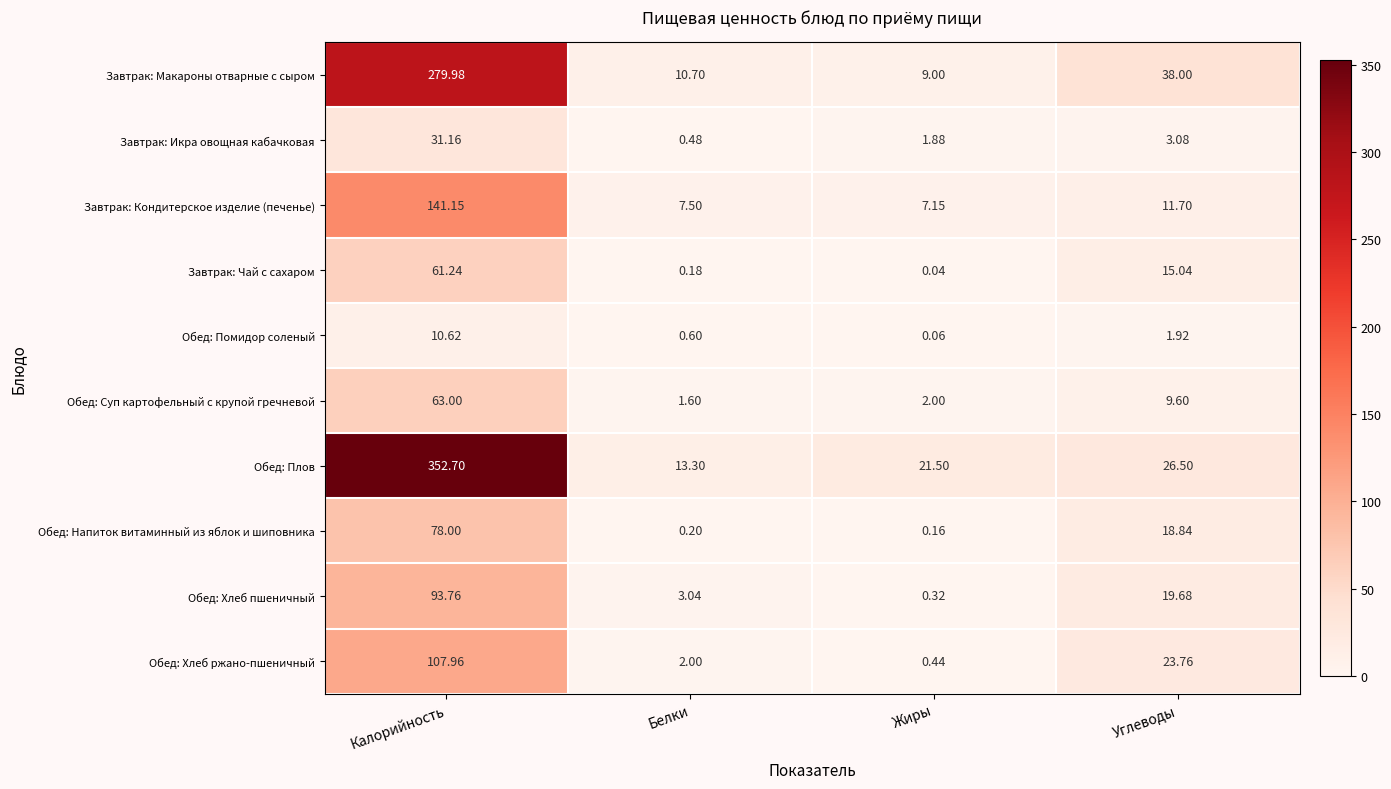

Between Калорийность and Белки, which series saw the biggest shift?

Обед: Плов